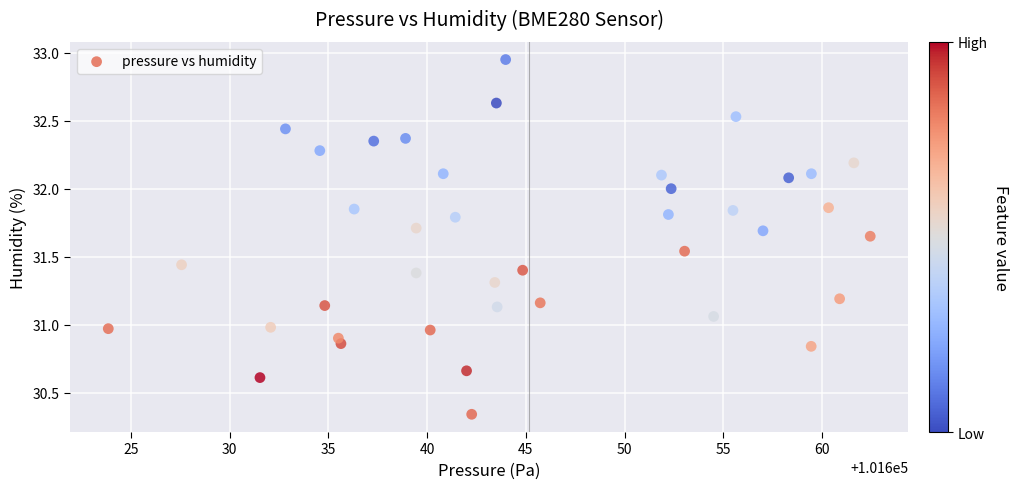

What is the range of Y values (max minus min)?

2.6